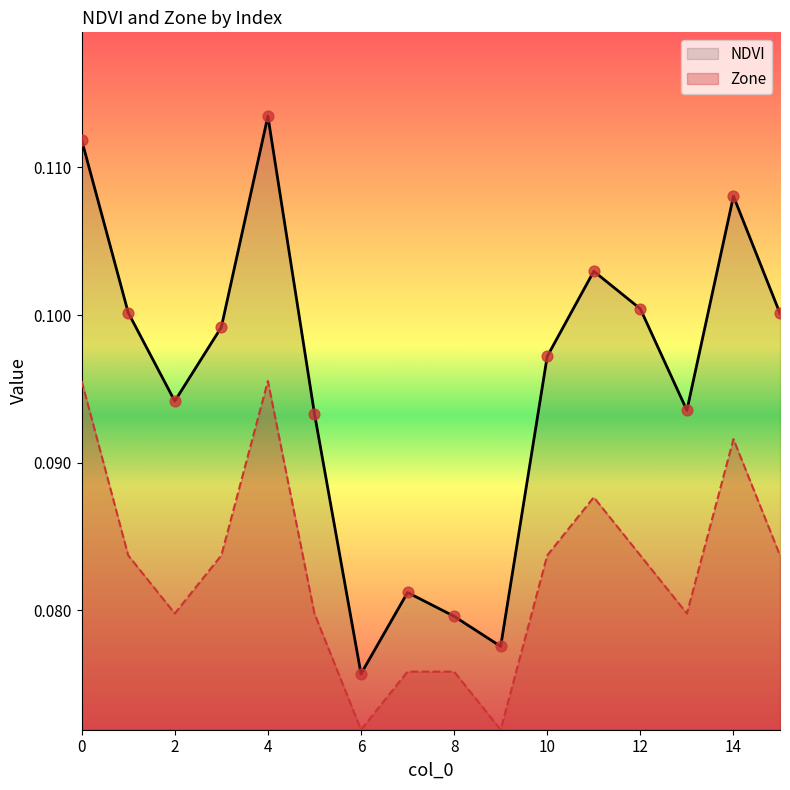

What are all the series names shown in the legend?

NDVI, Zone